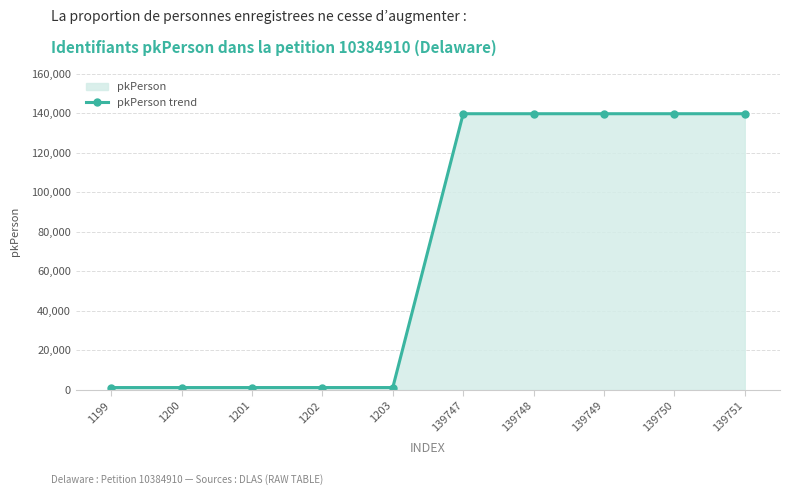

Rank the categories by value from lowest to highest.

1199, 1200, 1201, 1202, 1203, 139747, 139748, 139749, 139750, 139751